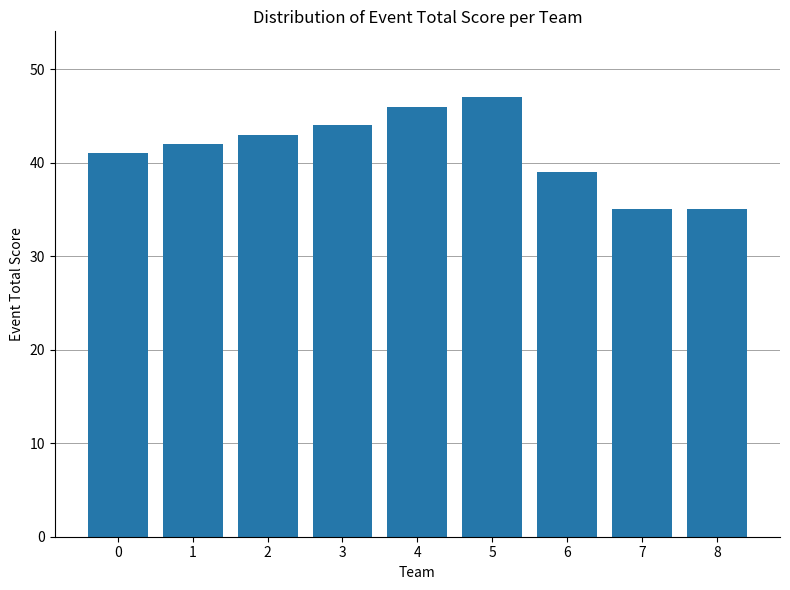

Reading left to right, extract all data points from this chart.

0=41	1=42	2=43	3=44	4=46	5=47	6=39	7=35	8=35